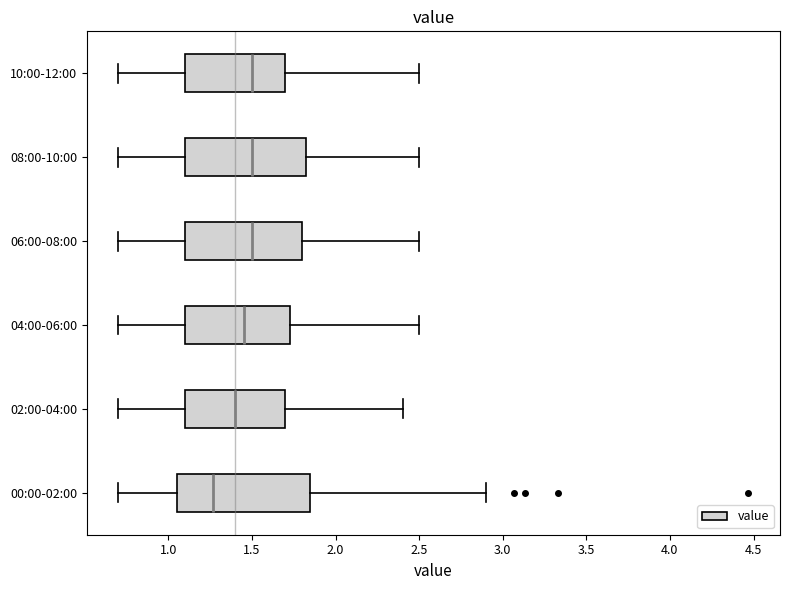

Reading bottom to top, transcribe this box plot: for each box, give where its median line is, the range the box spans, and where its two whiskers end, as read against the x-axis. The values are not printed on the chart, so give them approximately, as read against the axis.

00:00-02:00: median 1.25, box 1.05 to 1.85, whiskers 0.70 to 2.90
02:00-04:00: median 1.40, box 1.10 to 1.70, whiskers 0.70 to 2.40
04:00-06:00: median 1.45, box 1.10 to 1.75, whiskers 0.70 to 2.50
06:00-08:00: median 1.50, box 1.10 to 1.80, whiskers 0.70 to 2.50
08:00-10:00: median 1.50, box 1.10 to 1.85, whiskers 0.70 to 2.50
10:00-12:00: median 1.50, box 1.10 to 1.70, whiskers 0.70 to 2.50